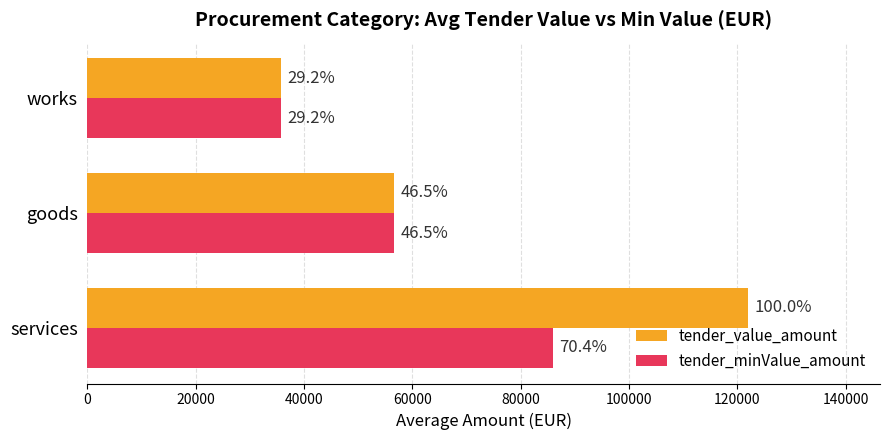

What are all the series names shown in the legend?

tender_value_amount, tender_minValue_amount